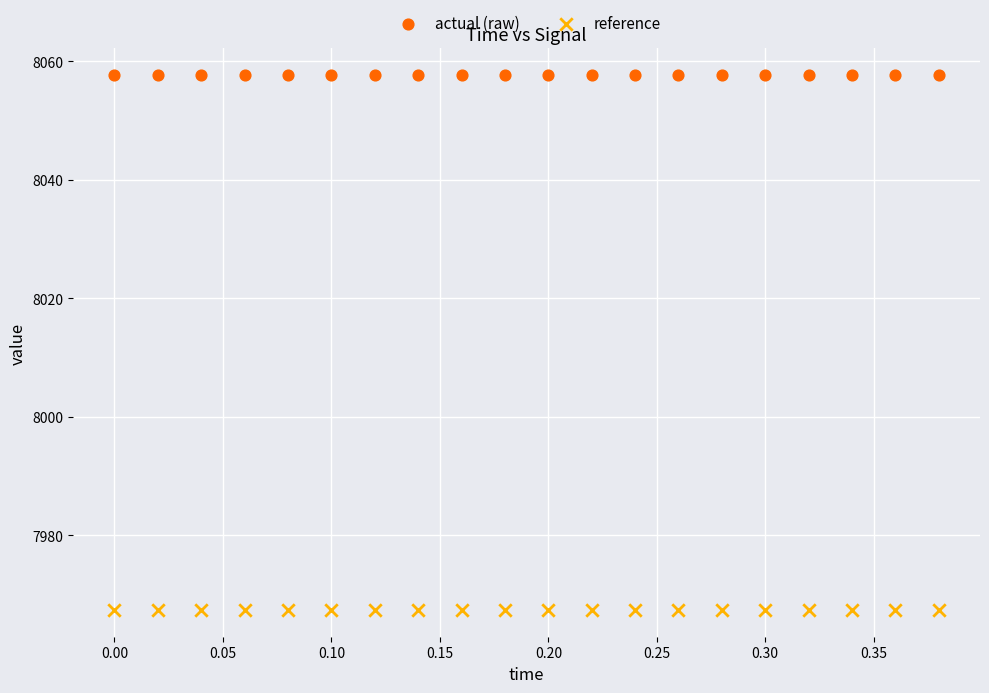

Which series reaches the minimum Y coordinate?

reference